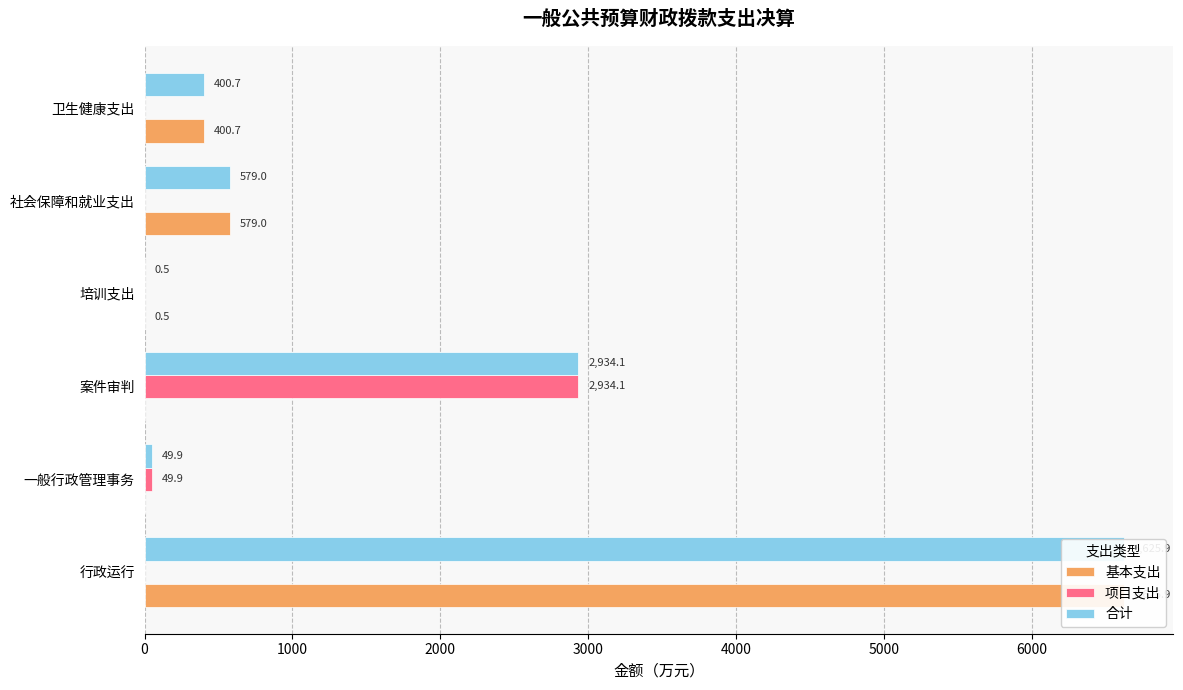

How many data points does each series have?

6